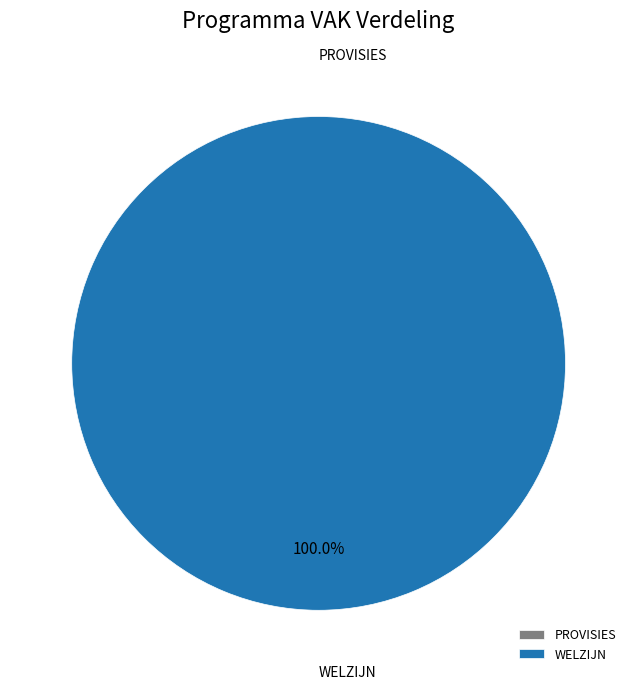

Is the sum of WELZIJN and PROVISIES greater than half?

Yes